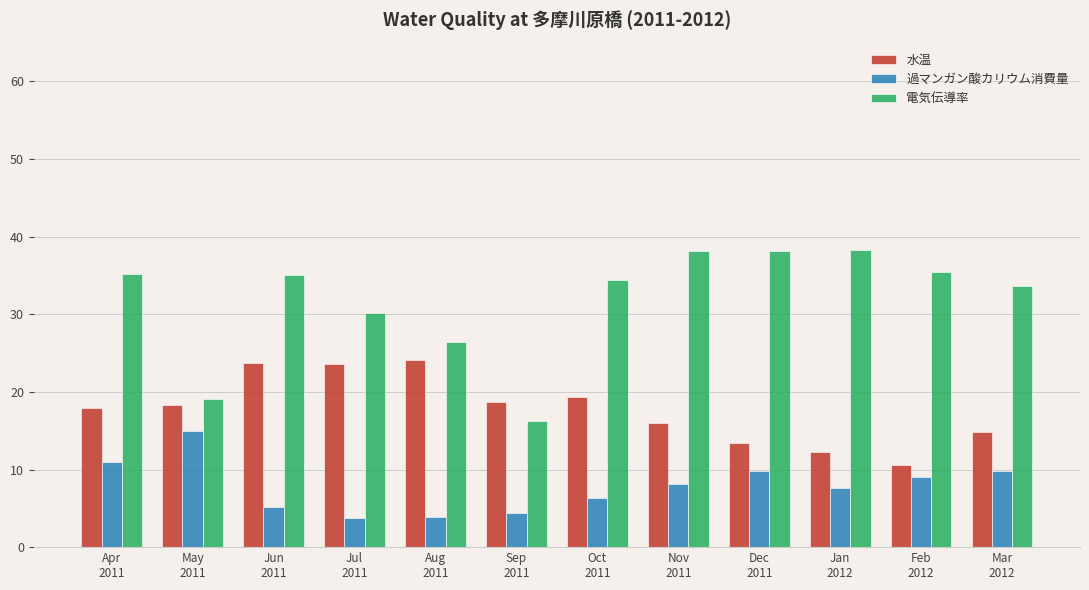

Rank the series by their maximum value, from lowest to highest.

過マンガン酸カリウム消費量, 水温, 電気伝導率